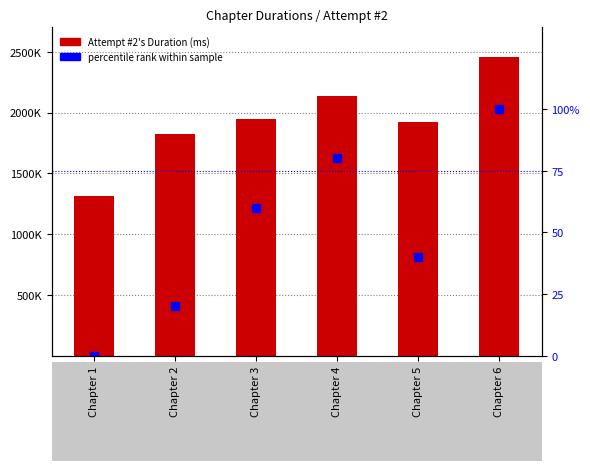

Rank the series at Chapter 4 from lowest to highest value.

percentile rank within sample, Attempt #2's Duration (ms)